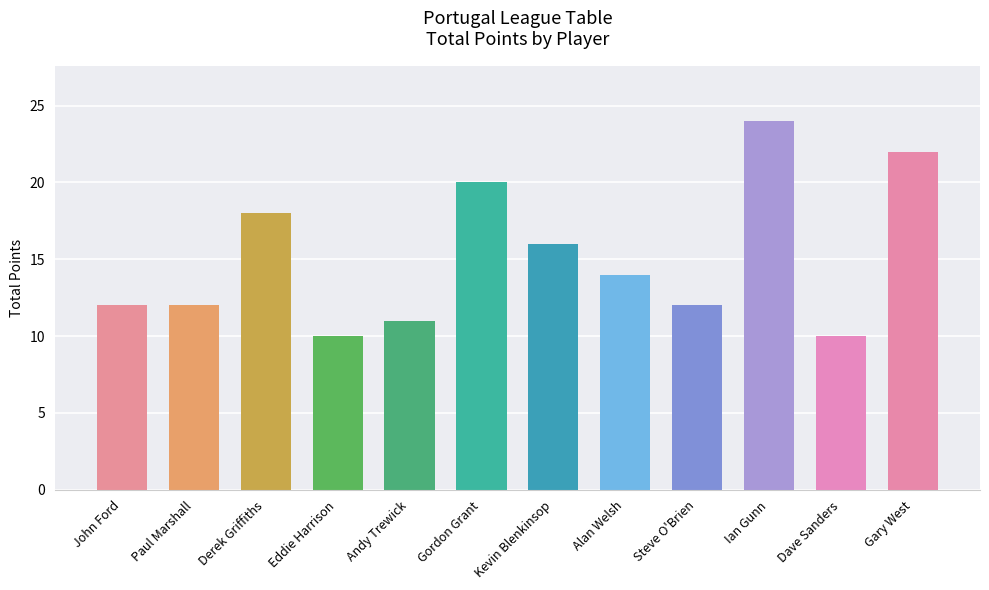

What is the label of the 9th bar from the right?

Eddie Harrison